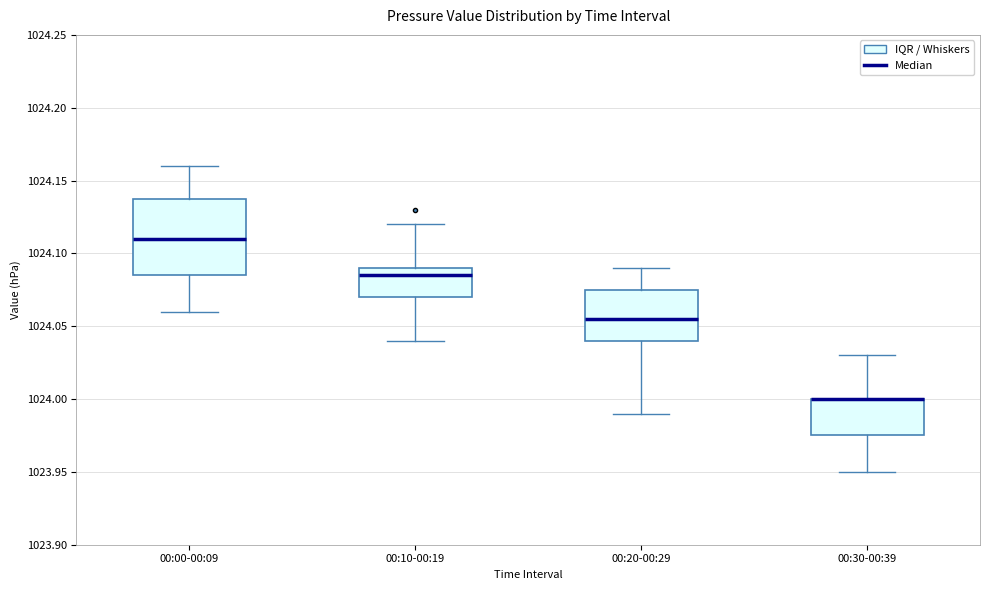

Reading left to right, read every box against the y-axis: the position of its median line, the range the box covers, and the ends of its whiskers. The values are not printed on the chart, so give them approximately, as read against the axis.

00:00-00:09: median 1024.110, box 1024.085 to 1024.140, whiskers 1024.060 to 1024.160
00:10-00:19: median 1024.085, box 1024.070 to 1024.090, whiskers 1024.040 to 1024.120
00:20-00:29: median 1024.055, box 1024.040 to 1024.075, whiskers 1023.990 to 1024.090
00:30-00:39: median 1024.000 (drawn on the box's upper edge), box 1023.975 to 1024.000, whiskers 1023.950 to 1024.030